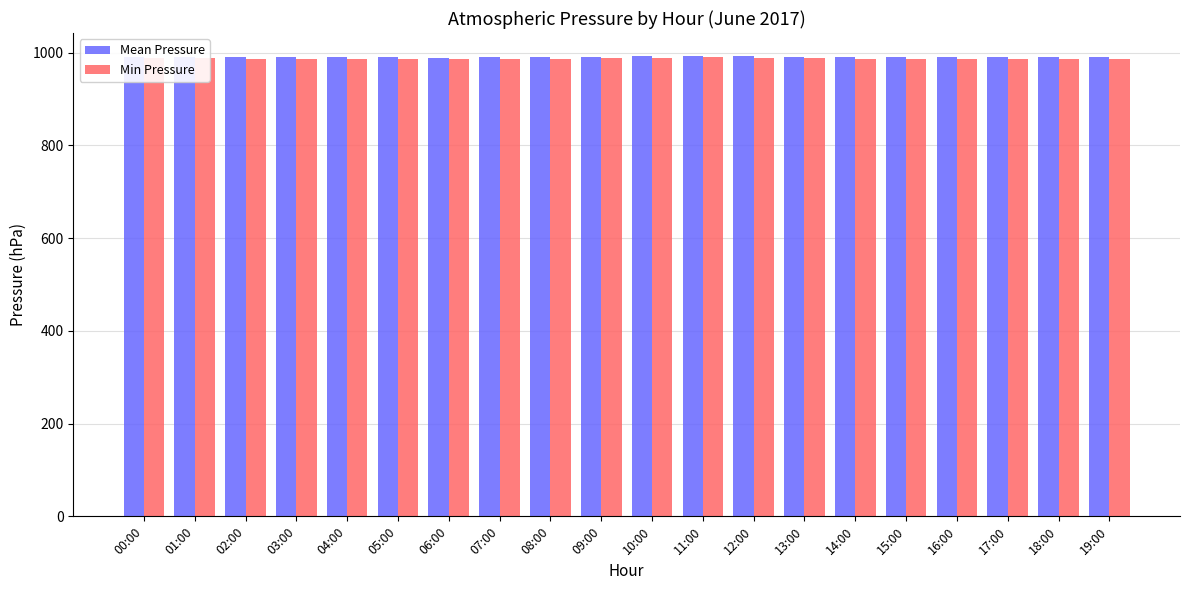

What is the difference between the maximum and minimum values in the Mean Pressure series?

4.0